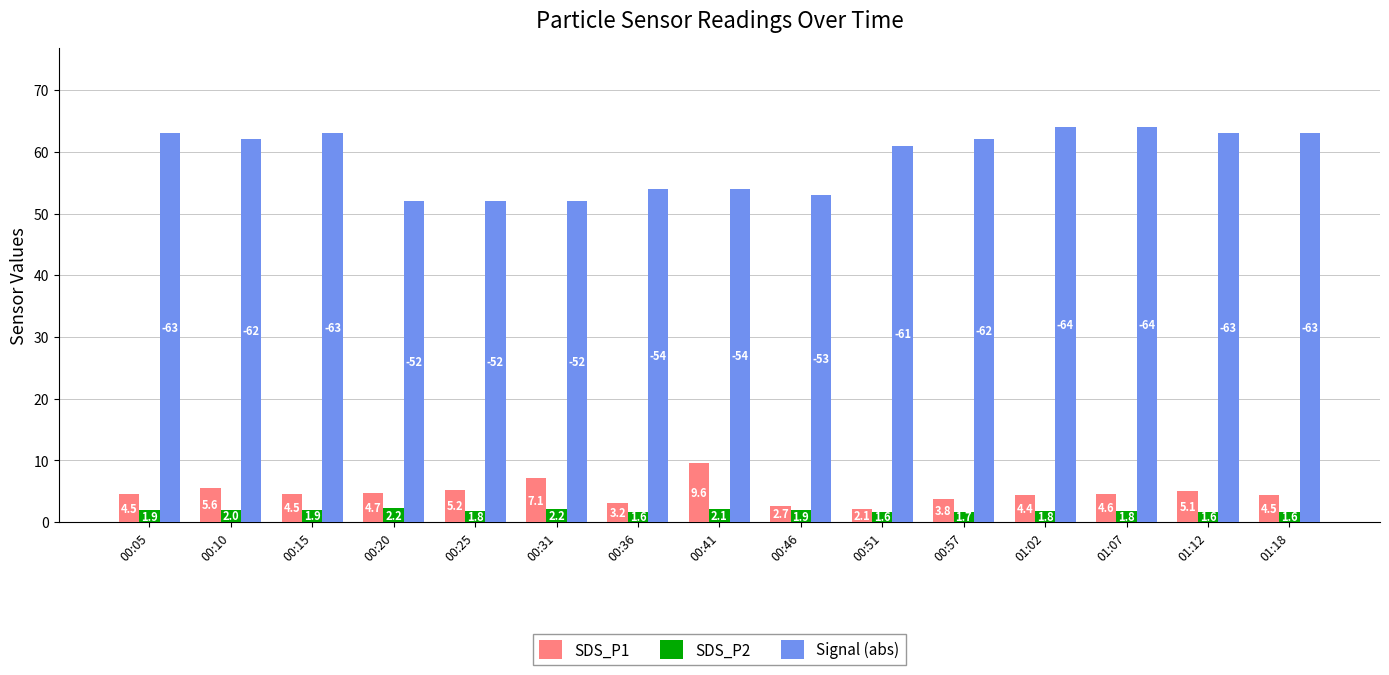

Which series has the largest total across all categories?

Signal (abs)